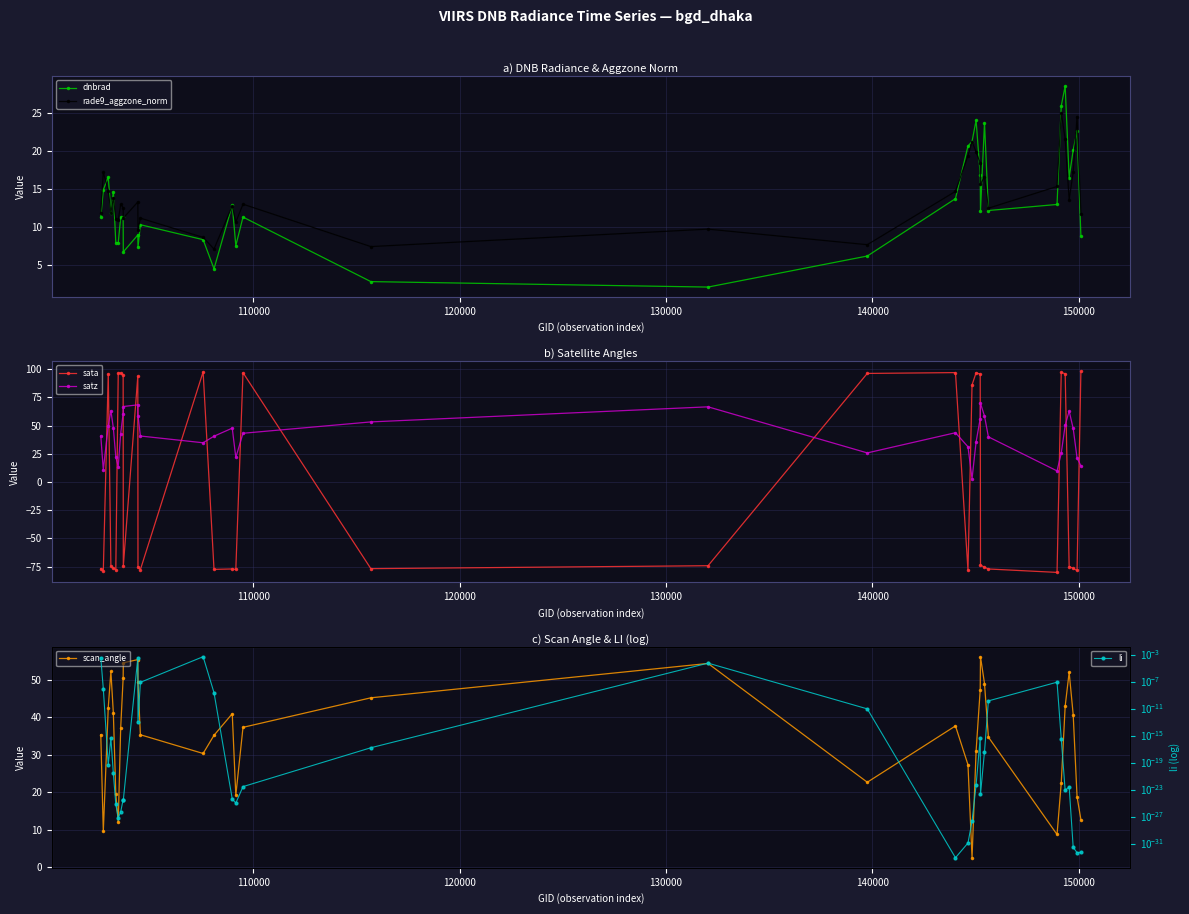

What is the difference between the maximum and second lowest values in the dnbrad series?

25.7